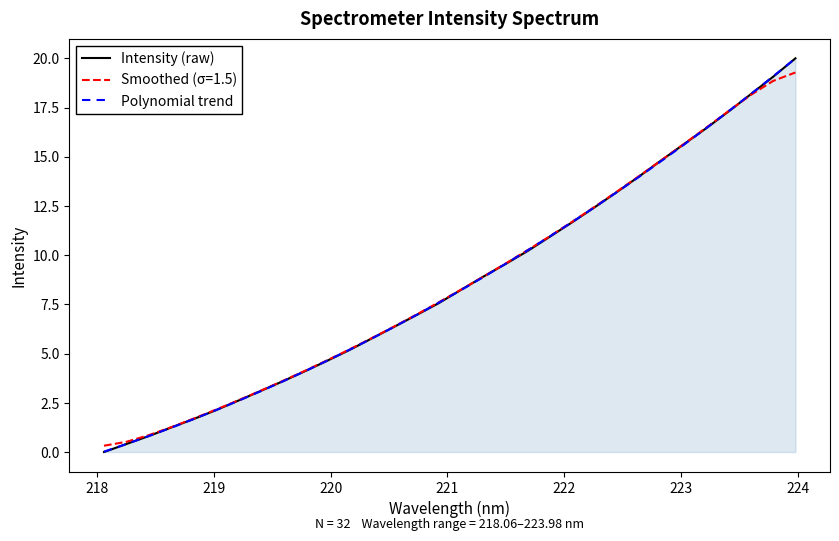

What are all the series names shown in the legend?

Intensity (raw), Smoothed (σ=1.5), Polynomial trend